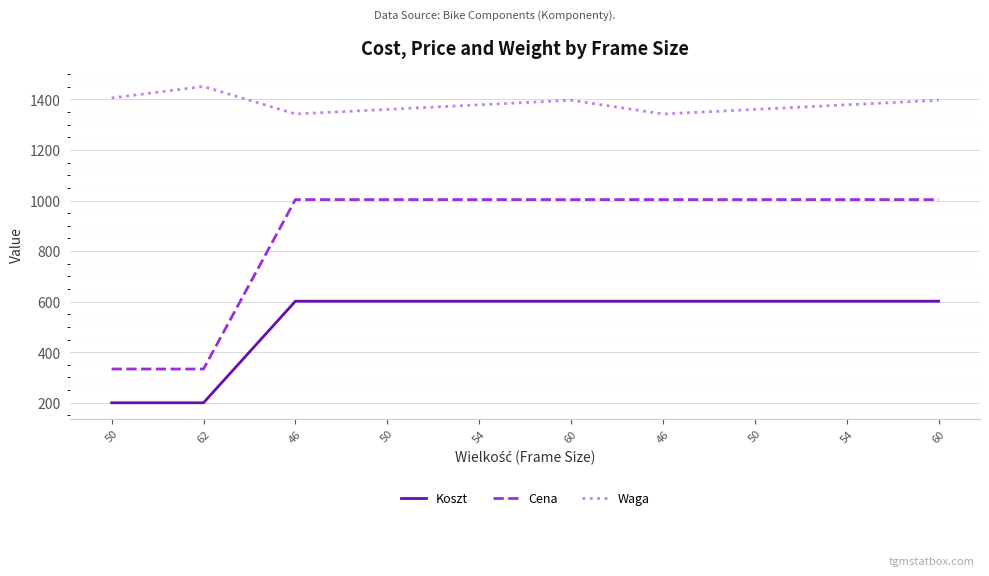

What is the smallest value displayed?

199.9